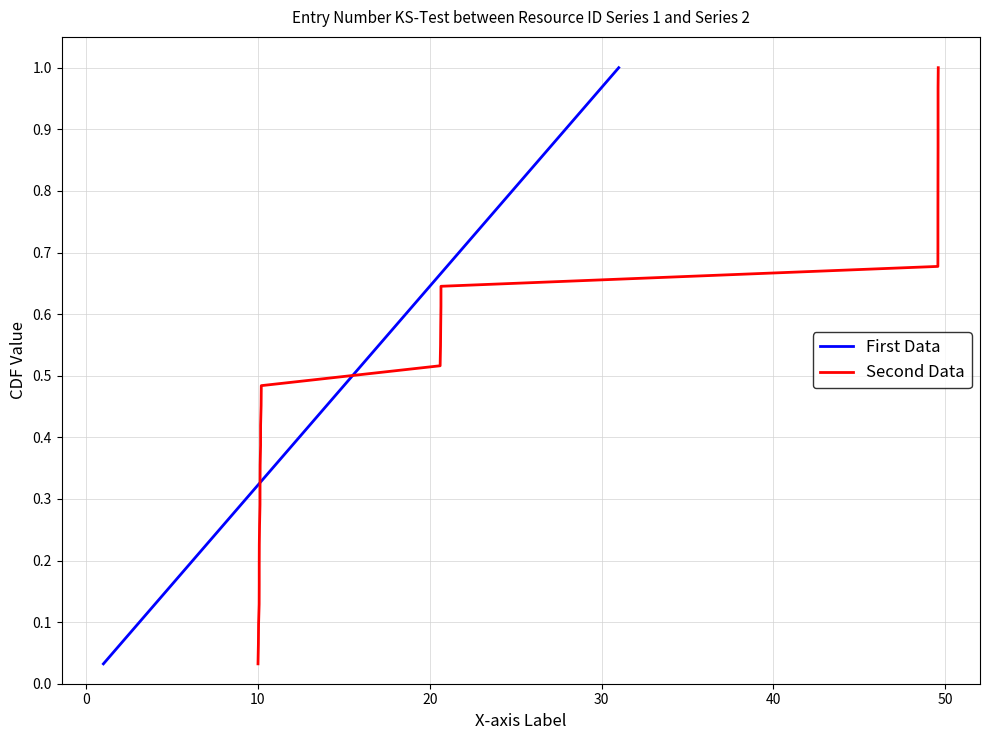

What is the difference between the maximum and second lowest values in the First Data series?

0.9